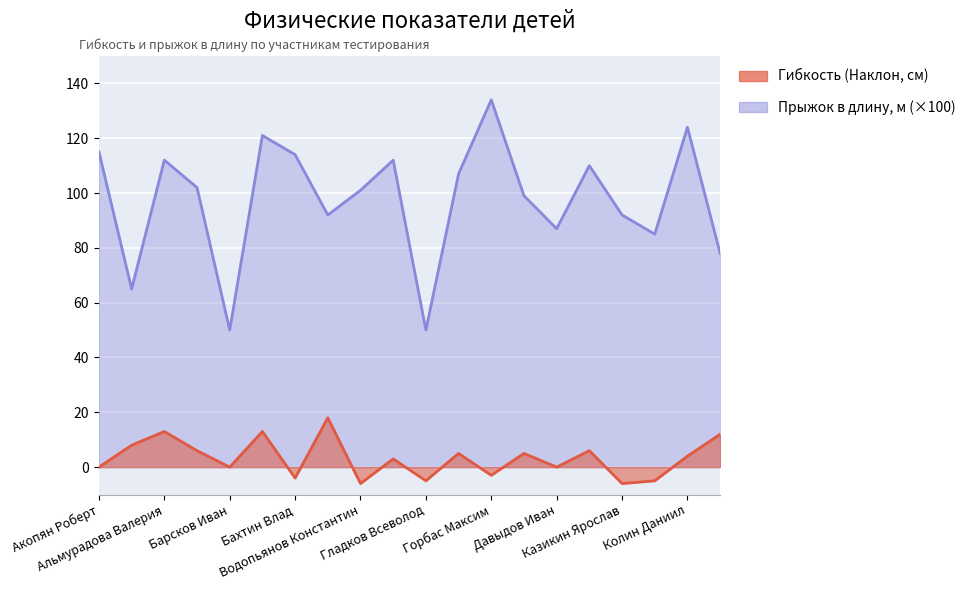

Where is the first local maximum for Гибкость (Наклон, см)?

Альмурадова Валерия